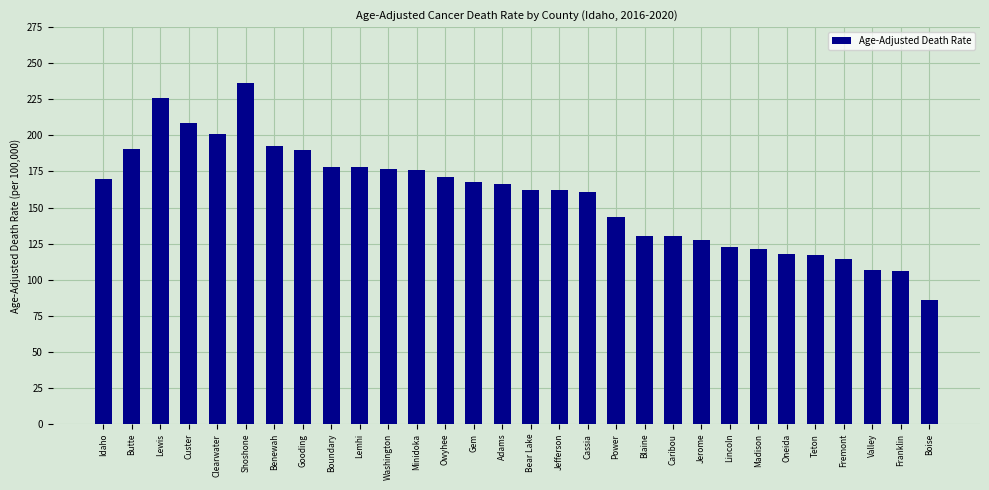

What is the maximum value shown in the chart?

236.2